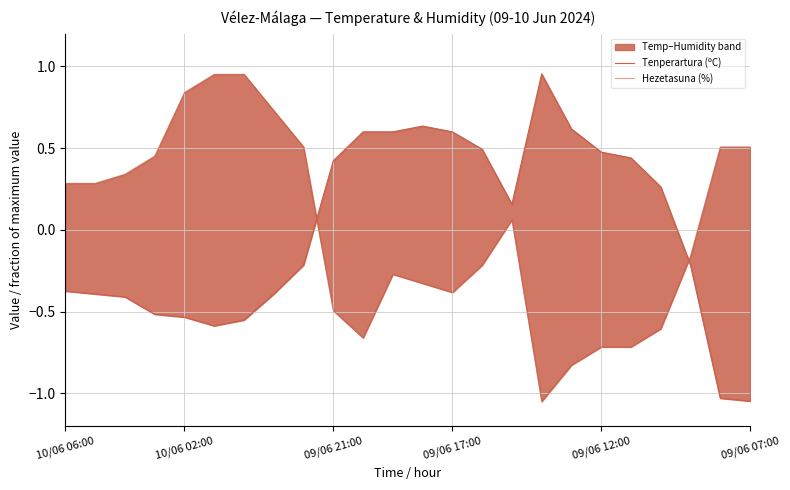

At how many categories does at least one series exceed 0?

23